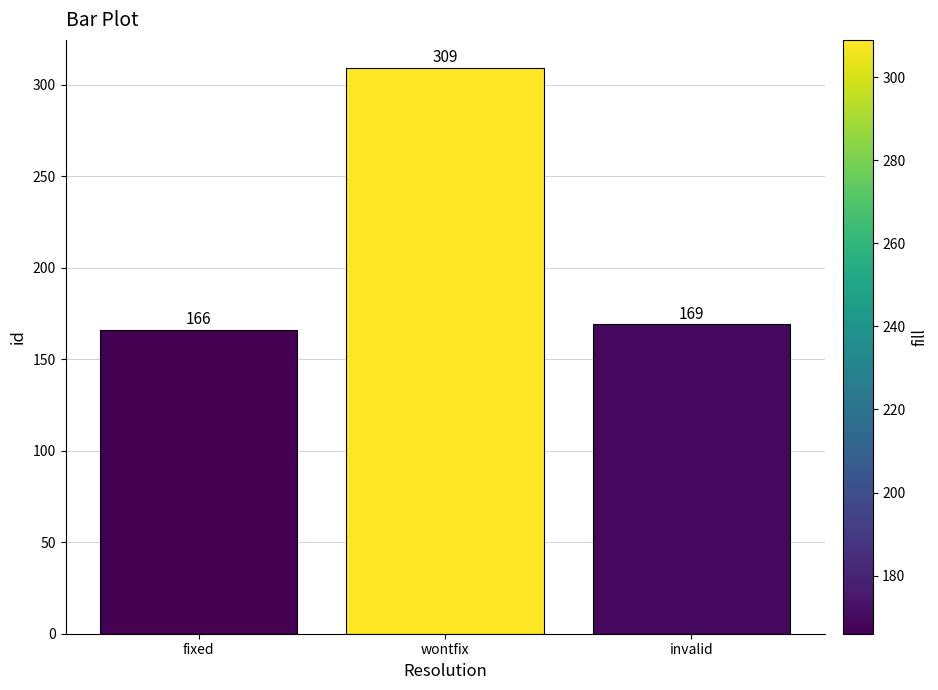

What is the label of the 1st bar from the right?

invalid